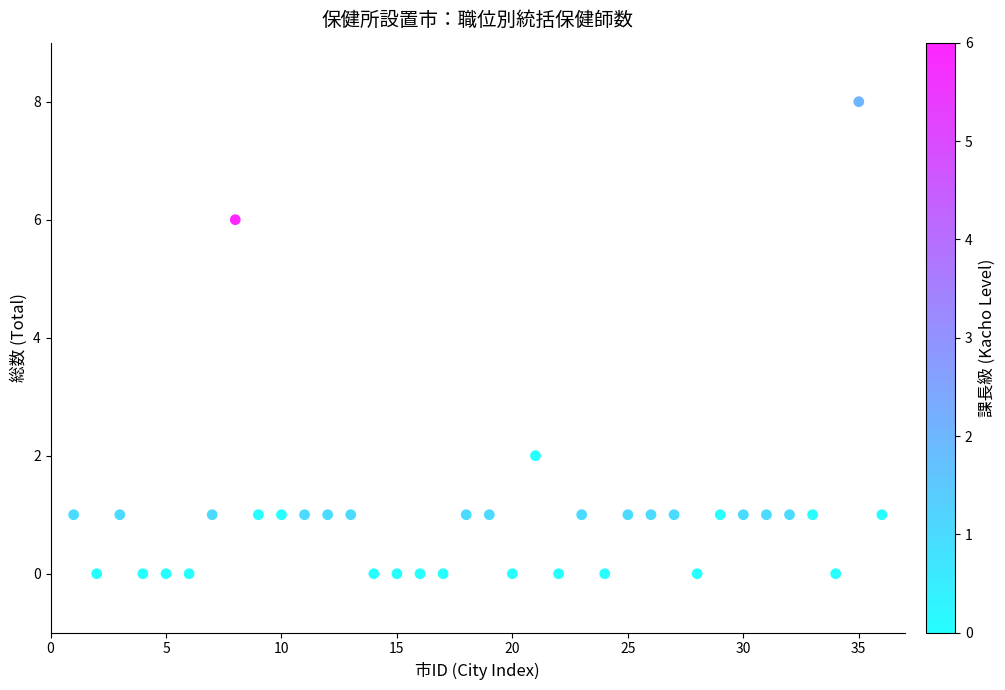

What is the range of Y values (max minus min)?

8